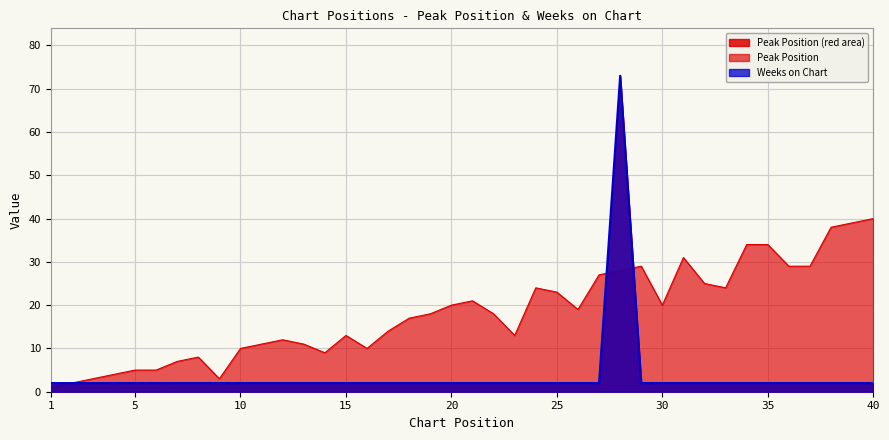

Which series has the widest spread of values?

Peak Position (red area)